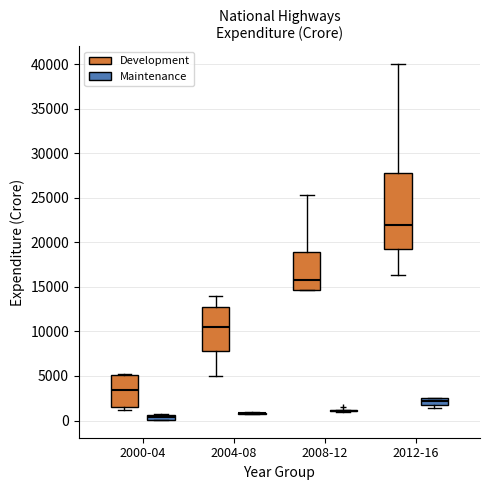

Which box is the tallest, from its lower edge to its upper edge?

2012-16 (Development)